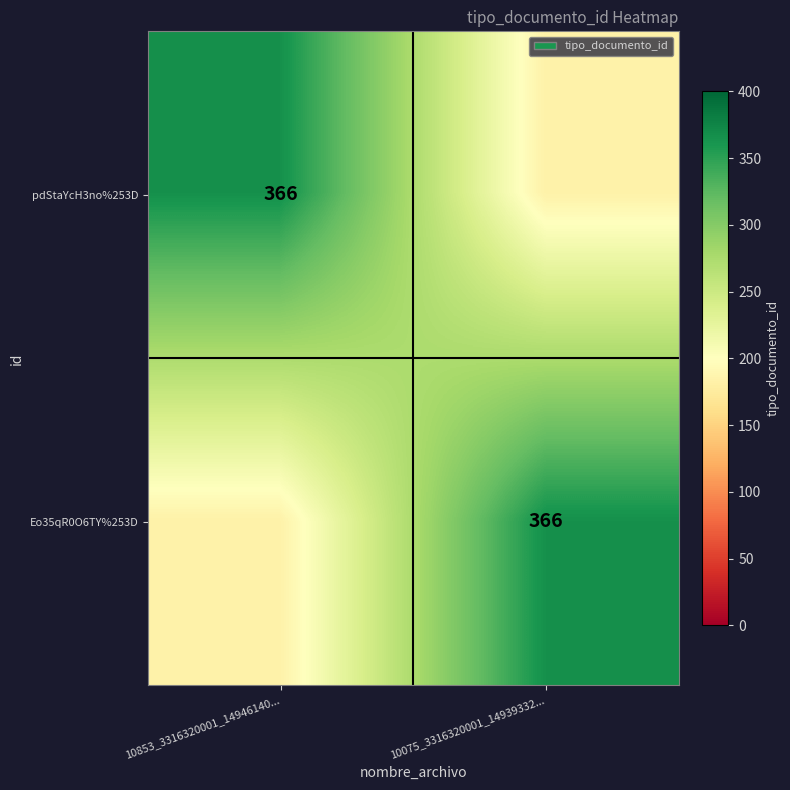

The pdStaYcH3no%253D series shows 542 at 10853_3316320001_14946140.... True or false?

False